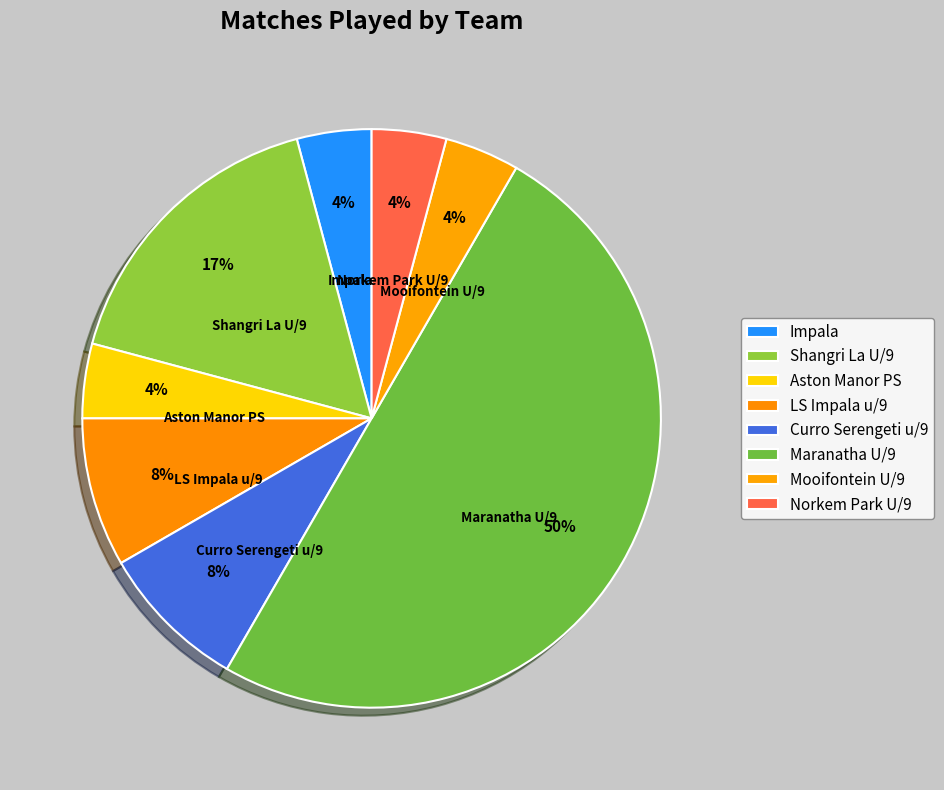

What is the change in value from Aston Manor PS to Curro Serengeti u/9?

+1